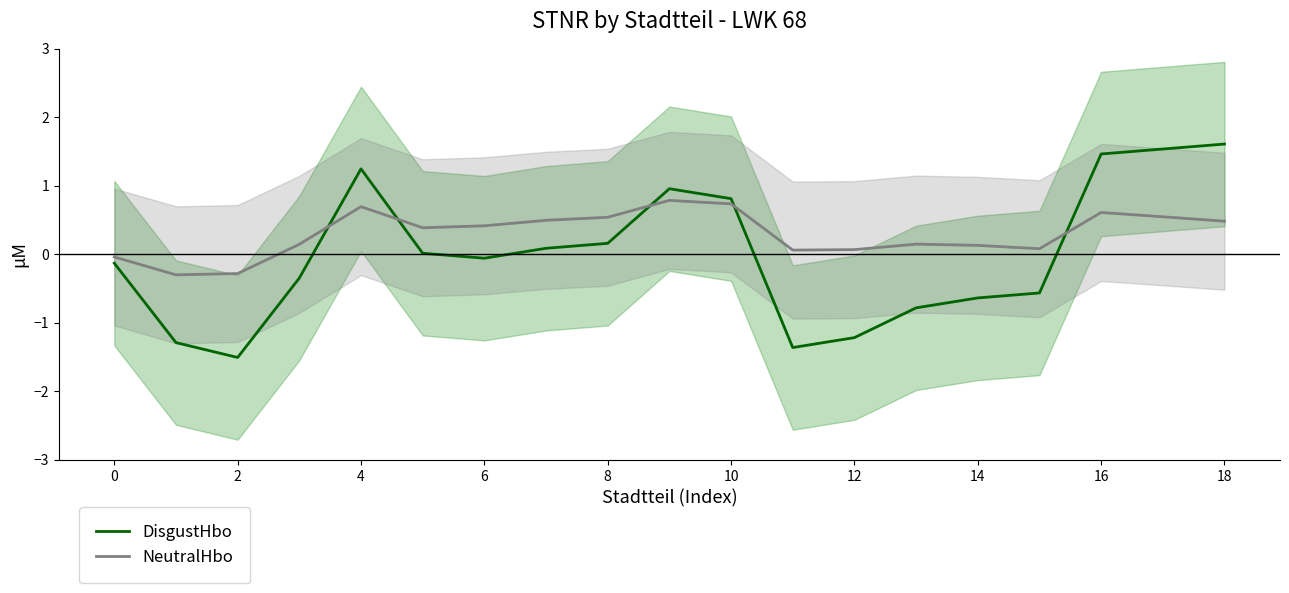

After their last crossing, which series has the higher values: DisgustHbo or NeutralHbo?

DisgustHbo